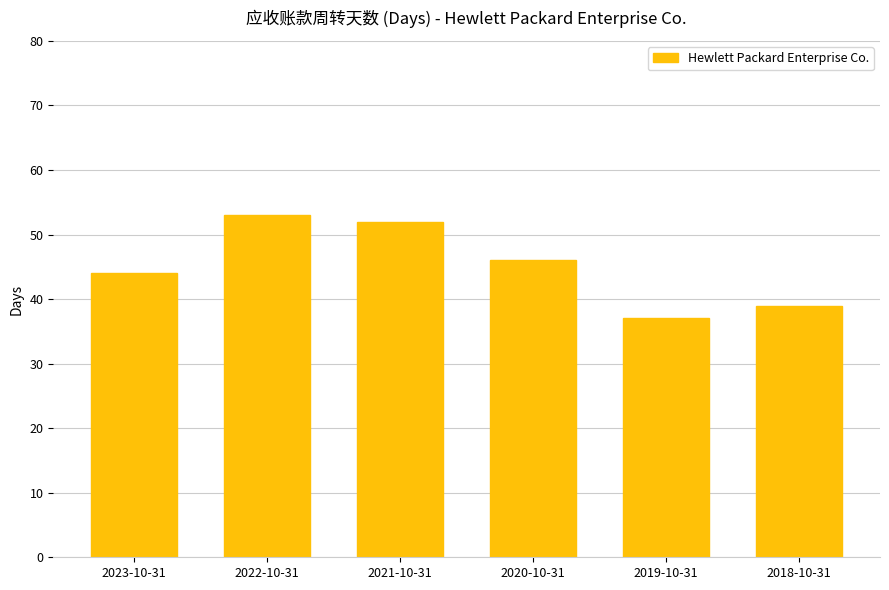

What value does the data have at 2020-10-31?

46